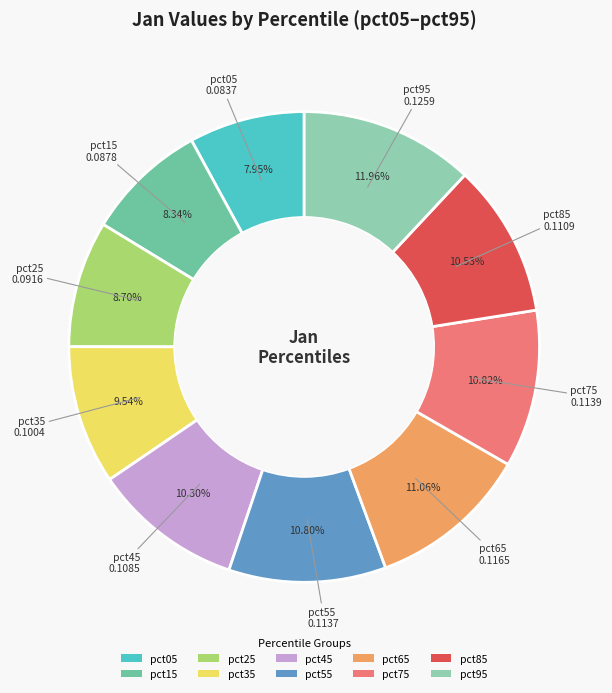

Between pct75 and pct15, which is larger?

pct75